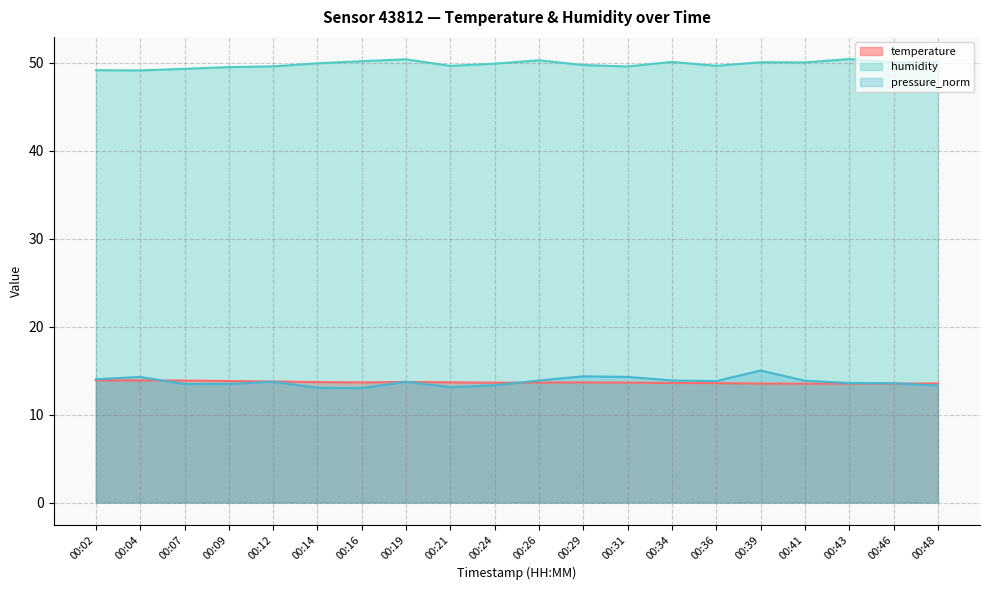

At which label does temperature reach its minimum?

00:41